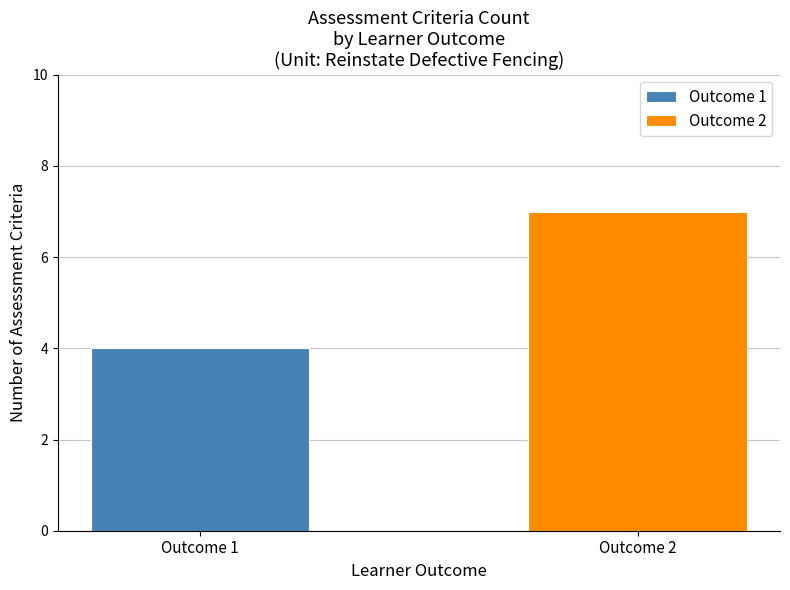

List the series in order of their peak value, lowest first.

Outcome 1, Outcome 2